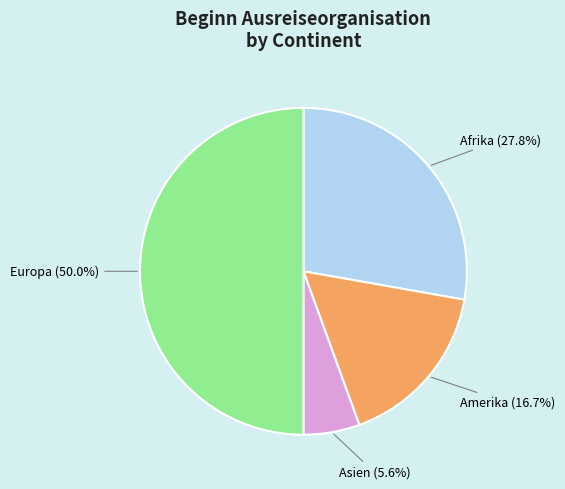

How many segments does this pie chart have?

4